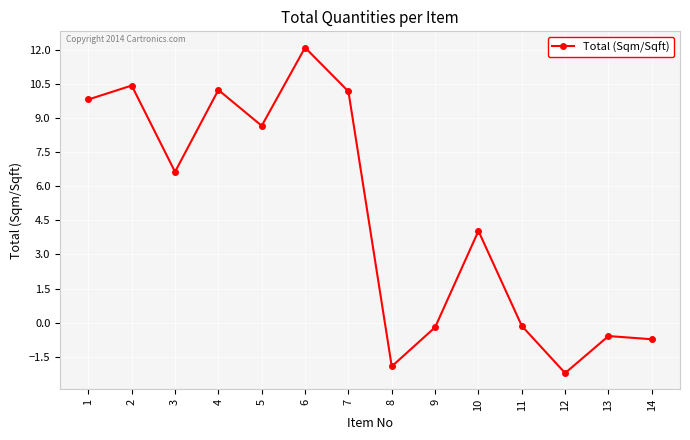

What is the change in value from 3 to 11?

-6.8